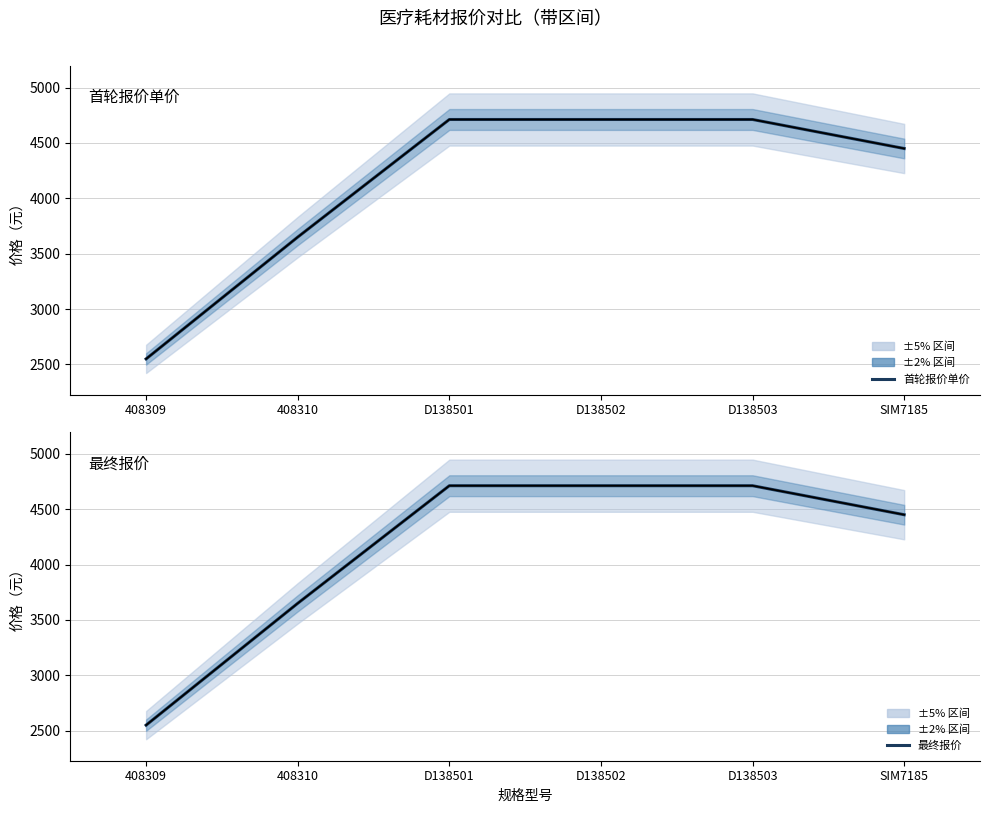

Which series has the largest range (max minus min)?

首轮报价单价